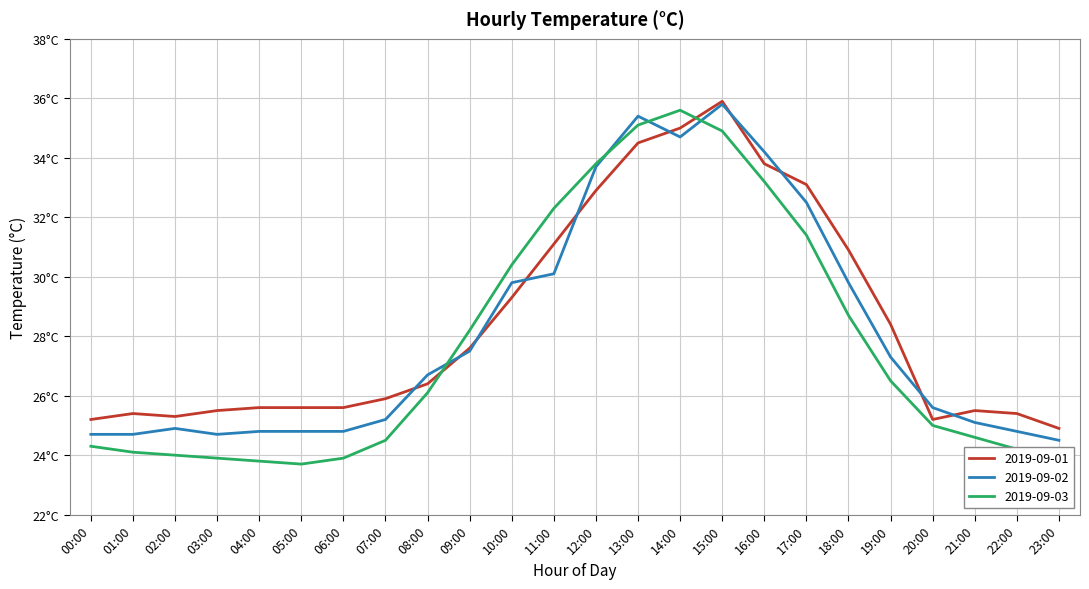

Which category has the highest value in the 2019-09-03 series?

14:00